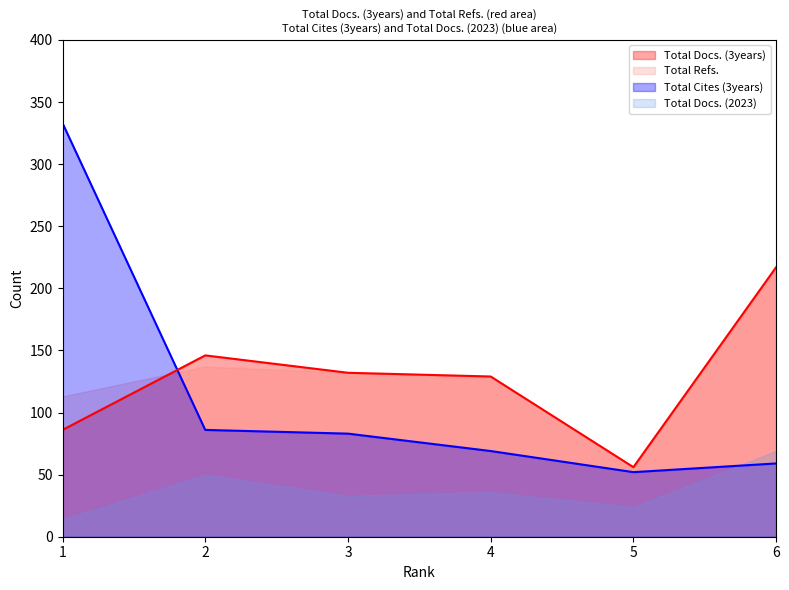

Reading right to left, list all the values displayed in this chart.

Total Docs. (3years): 6=217	5=56	4=129	3=132	2=146	1=86
Total Cites (3years): 6=59	5=52	4=69	3=83	2=86	1=333